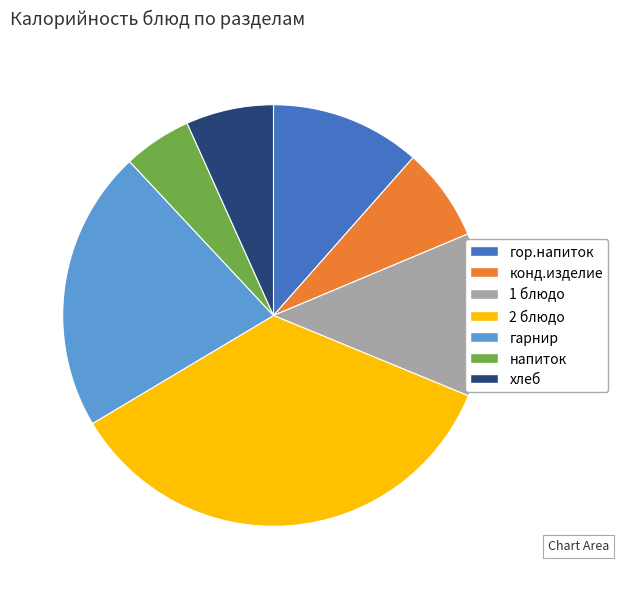

Is the sum of 1 блюдо and напиток greater than half?

No